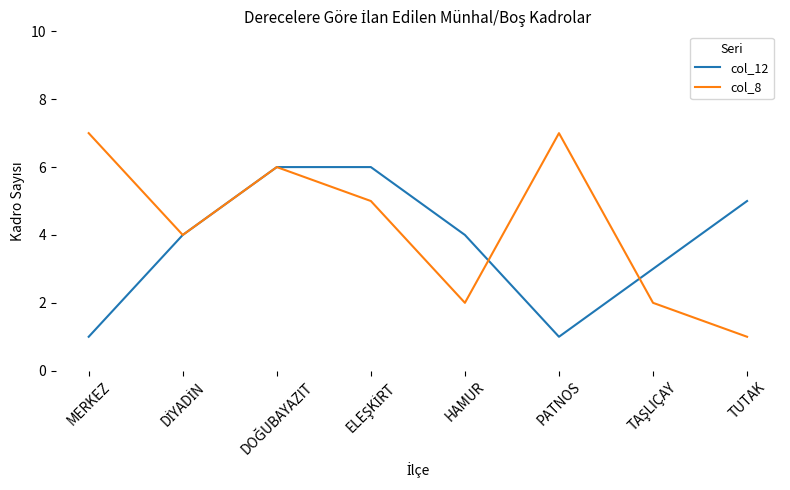

What are all the series names shown in the legend?

col_12, col_8